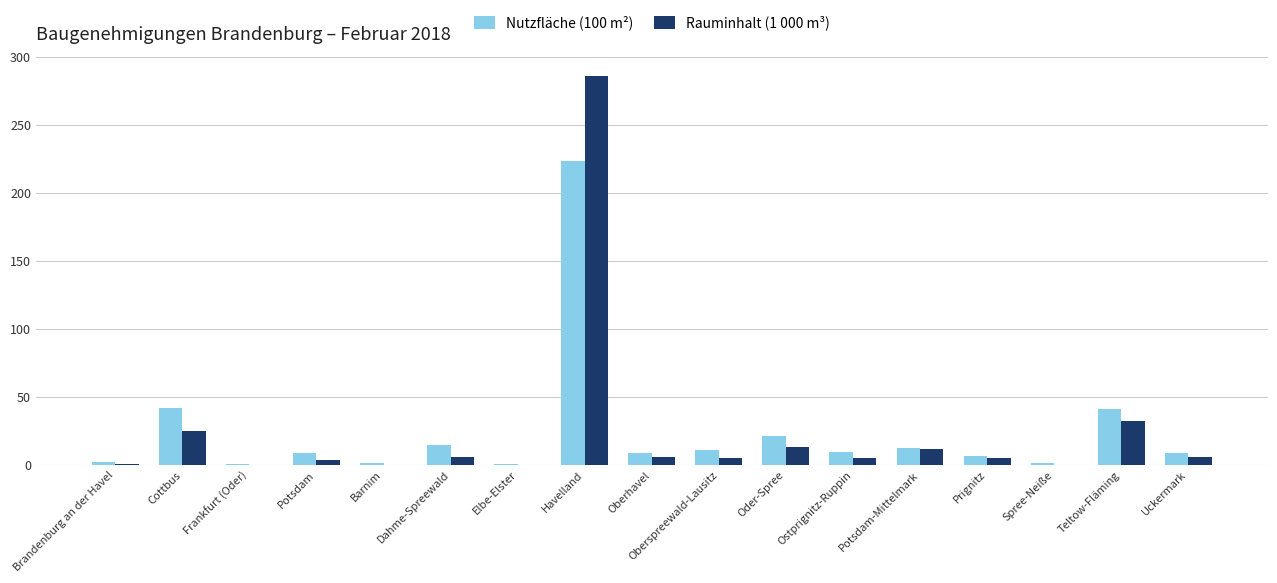

Are the bars grouped side by side (vs. stacked)?

Yes